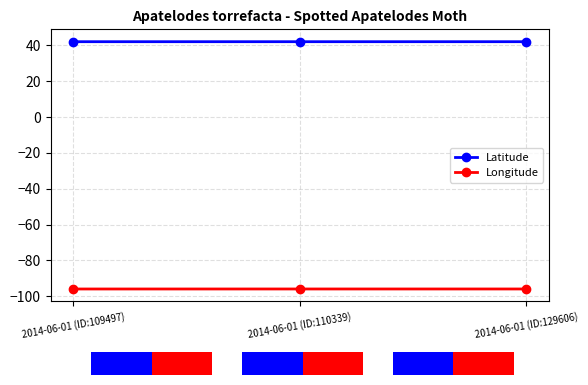

What value does the Latitude series have at 2014-06-01 (ID:110339)?

42.1